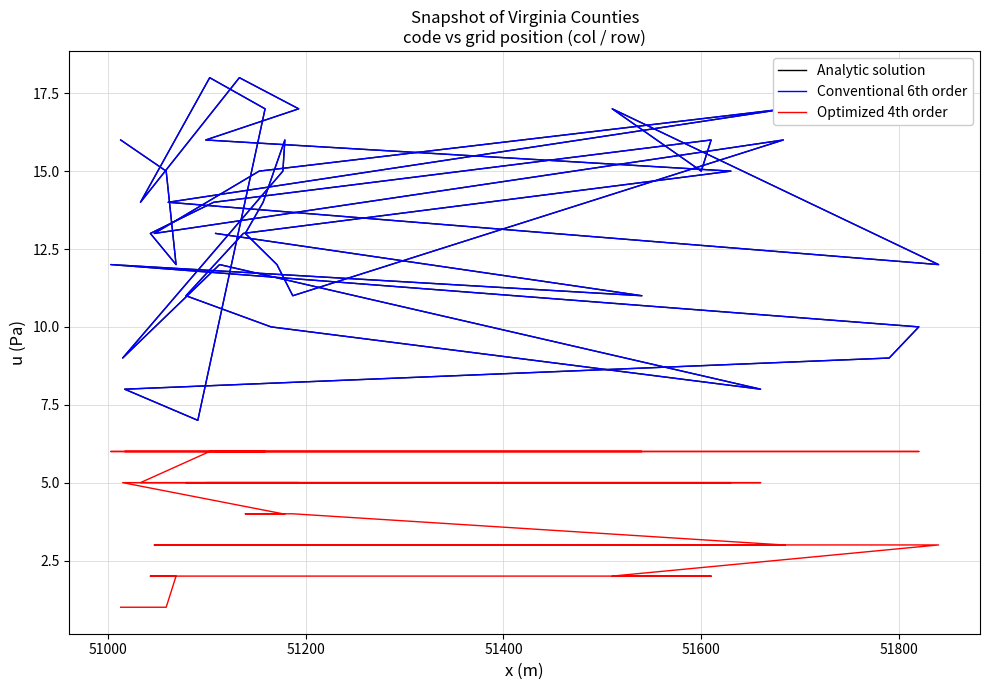

How many categories are shown in the chart?

40